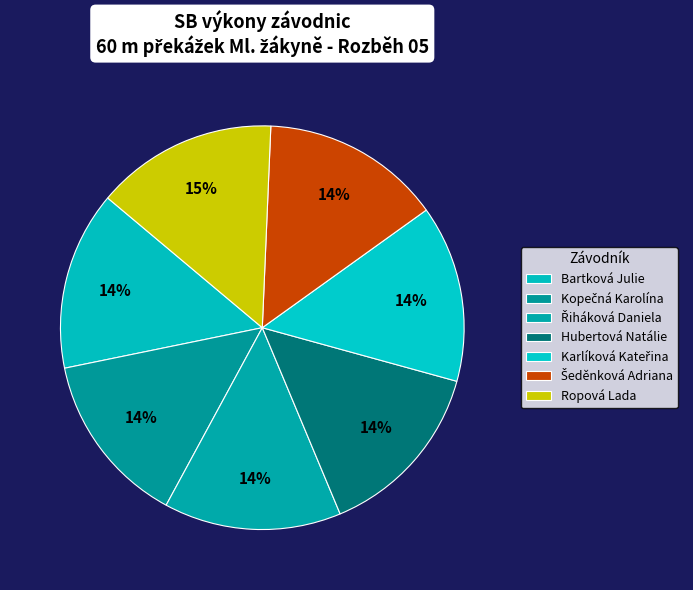

Is there any slice that represents more than half of the pie?

No